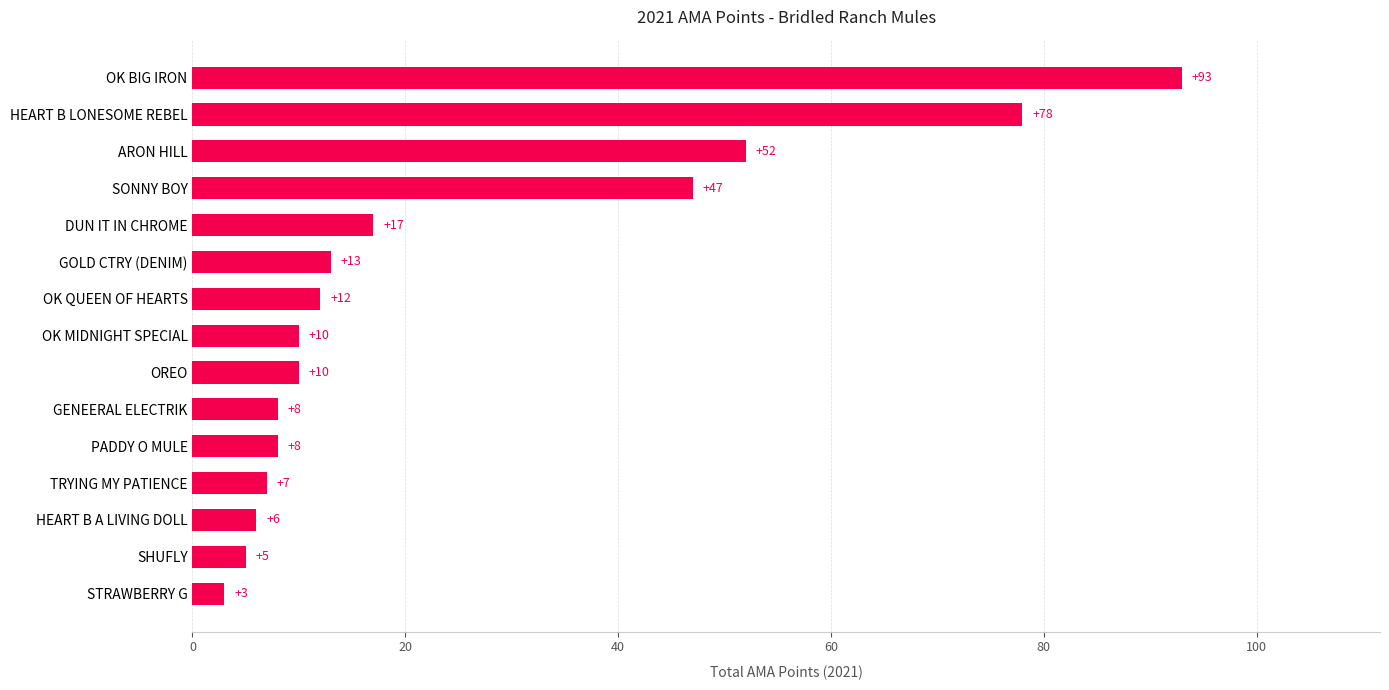

What is the ratio of the value at DUN IT IN CHROME to the value at GENEERAL ELECTRIK?

2.1